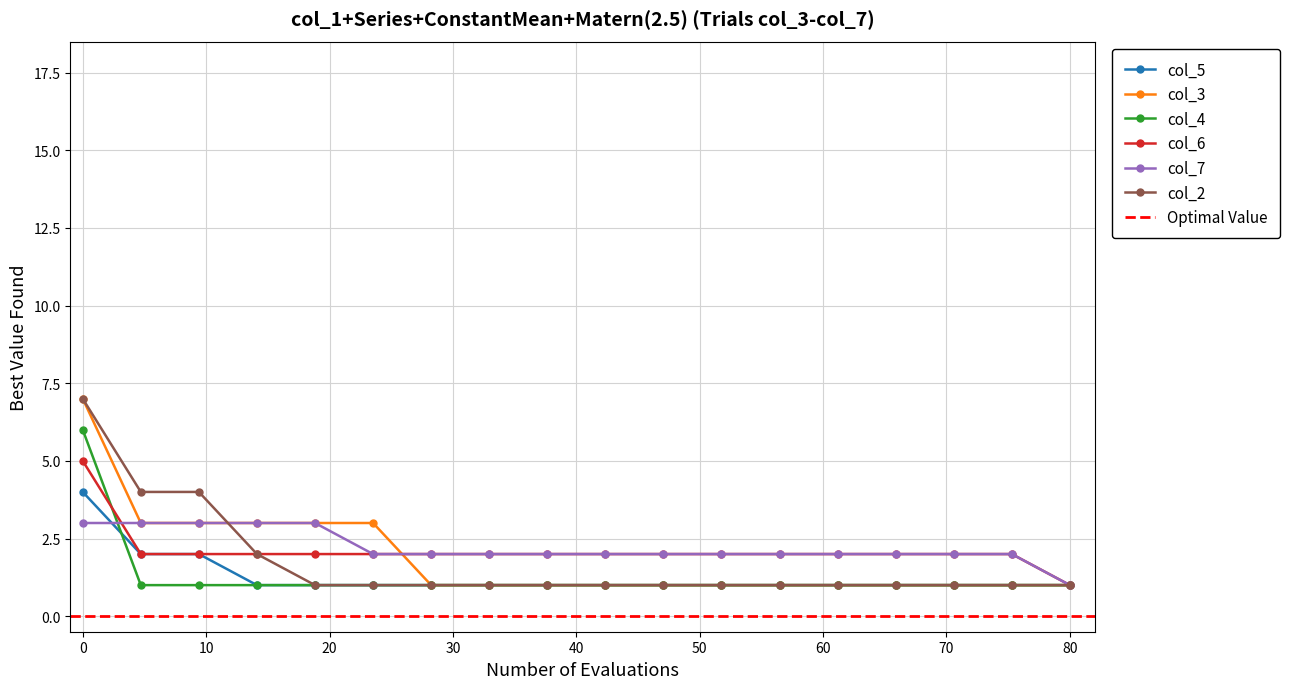

What is the highest value of the col_5 series?

4